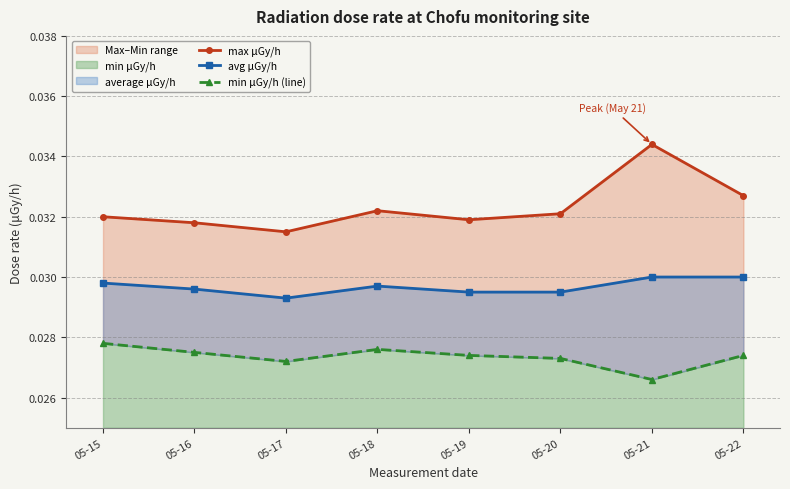

How many data points does each series have?

8